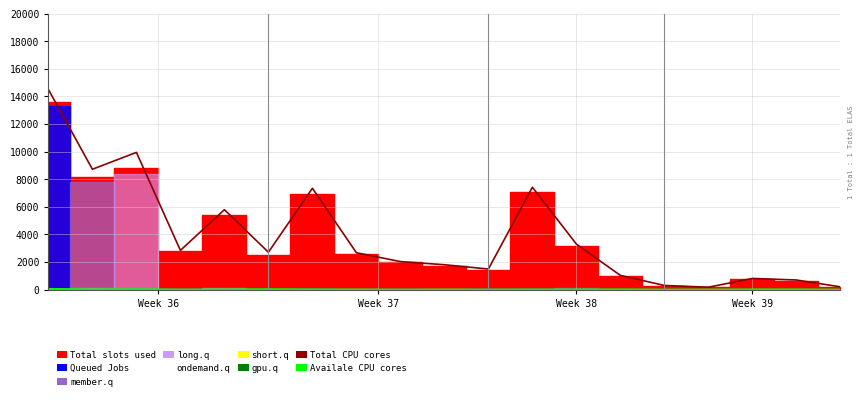

What position from the right is 6?

13